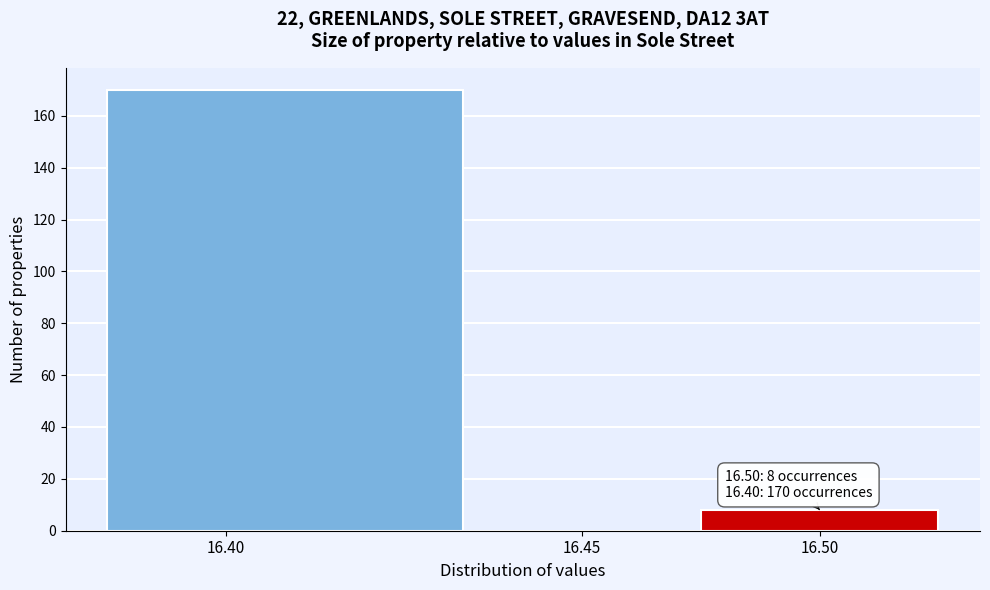

Reading right to left, transcribe all the data shown in this chart.

16.50=8	16.45=0	16.40=170